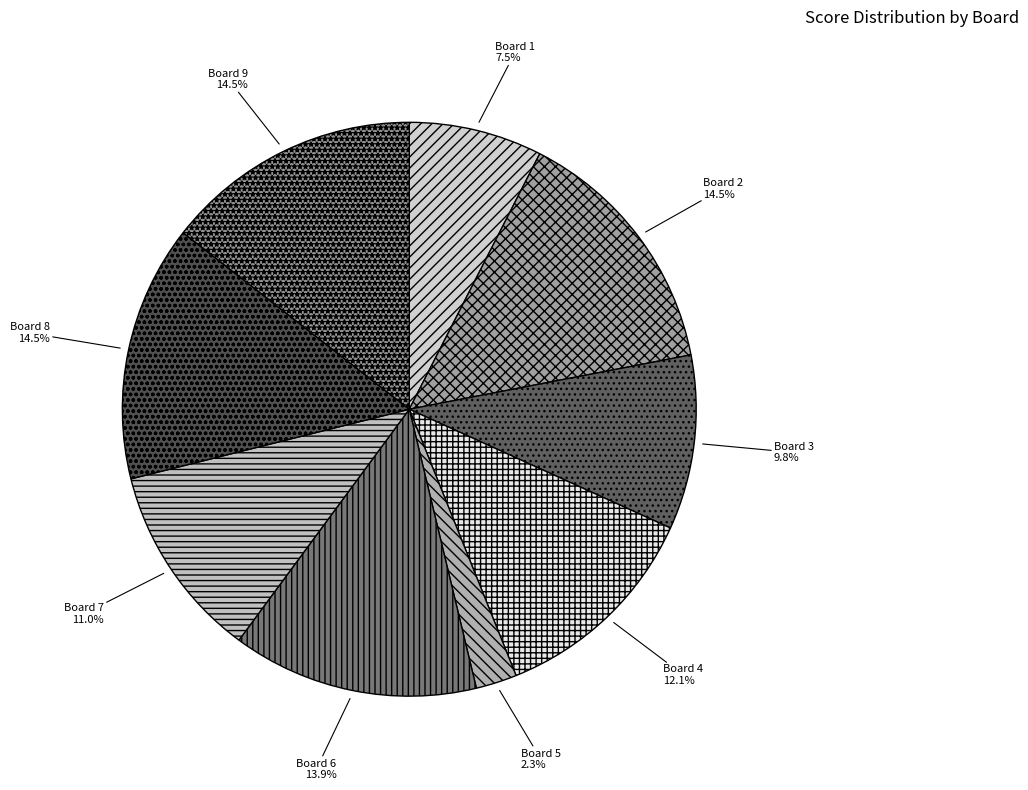

Does Board 4 represent more than half of the total?

No